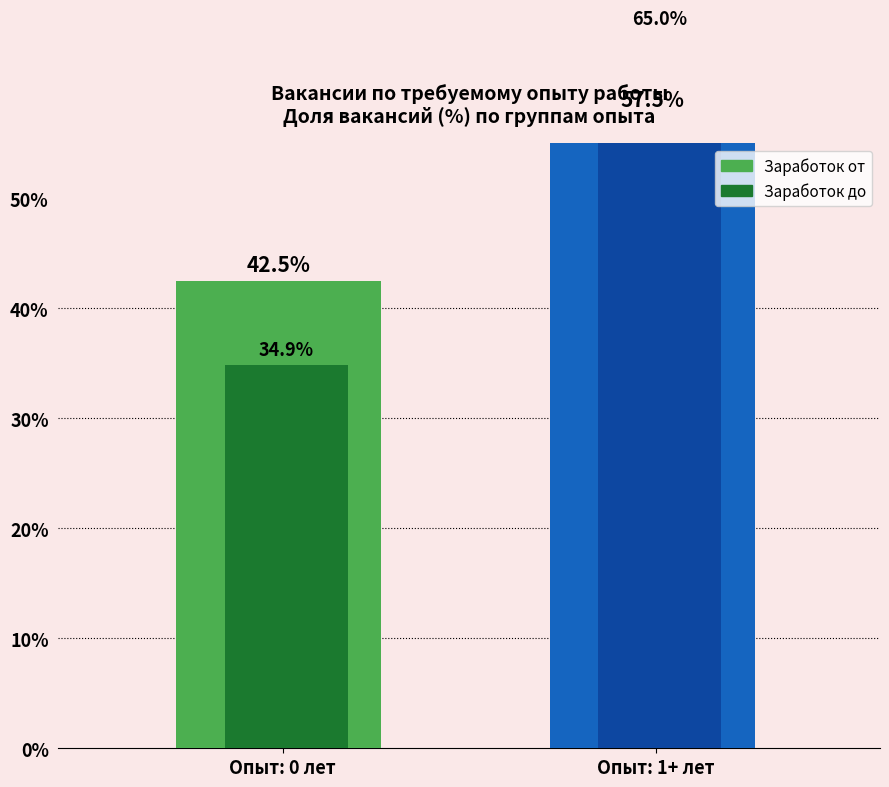

List the series in order of their peak value, highest first.

Заработок до (средний %), Заработок от (средний %)